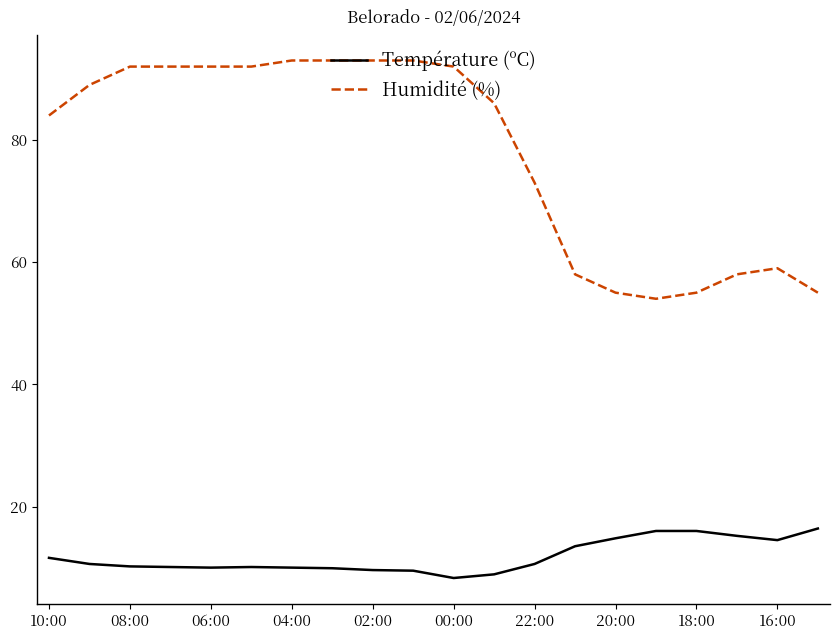

What is the smallest value displayed?

8.3